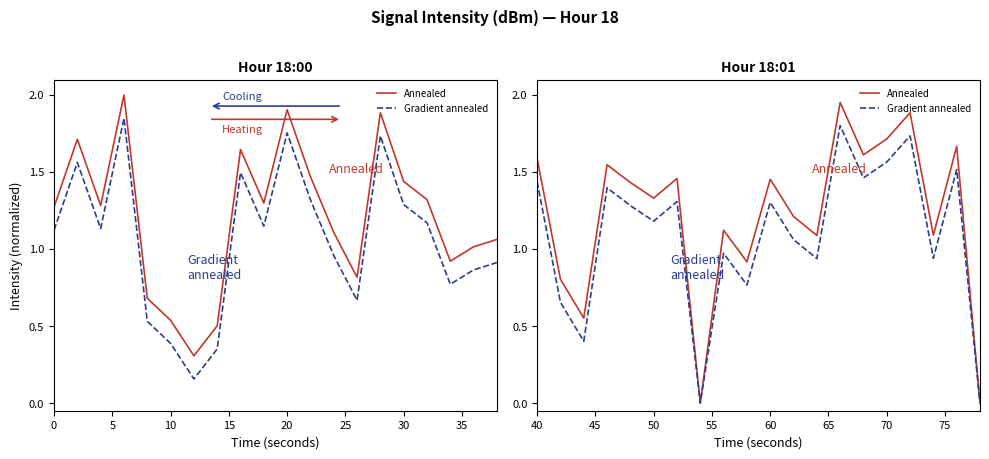

Is this an area chart (filled region under the line)?

No